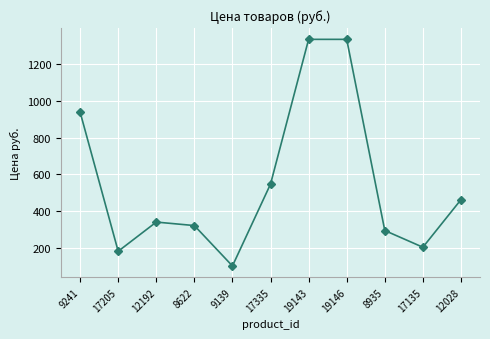

What is the minimum value shown in the chart?

101